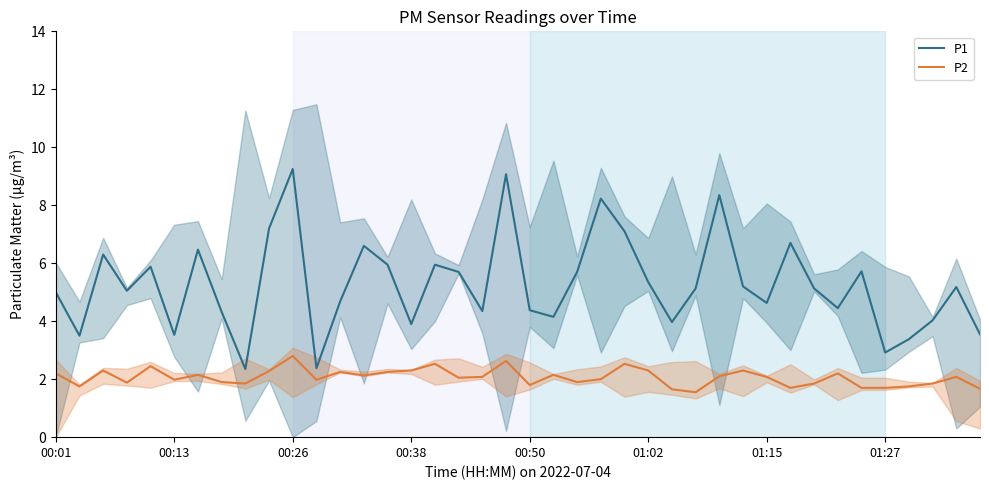

The value of P1 at 01:27 is 1.0. True or false?

False